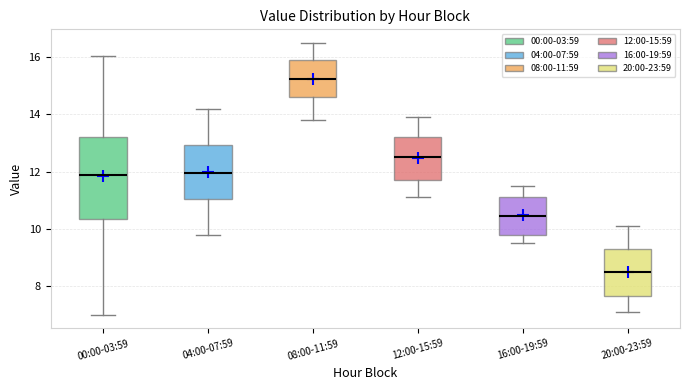

Comparing the boxes themselves (not the whiskers), which one is the tallest?

00:00-03:59